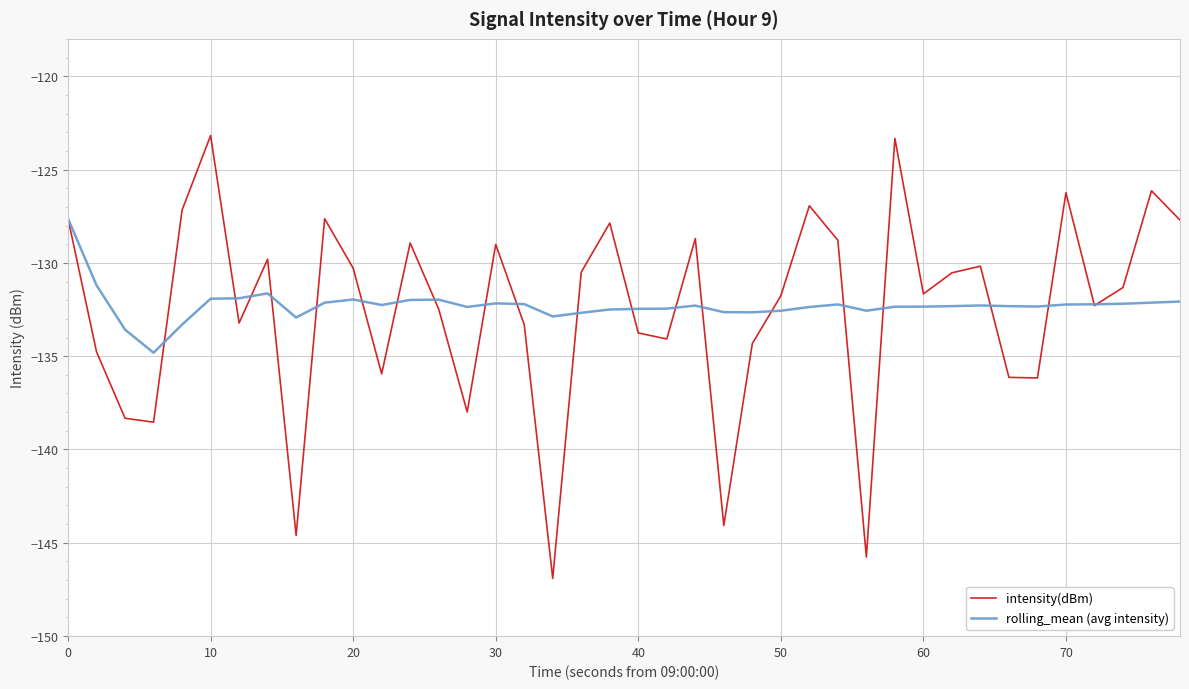

Which series has the largest range (max minus min)?

intensity(dBm)